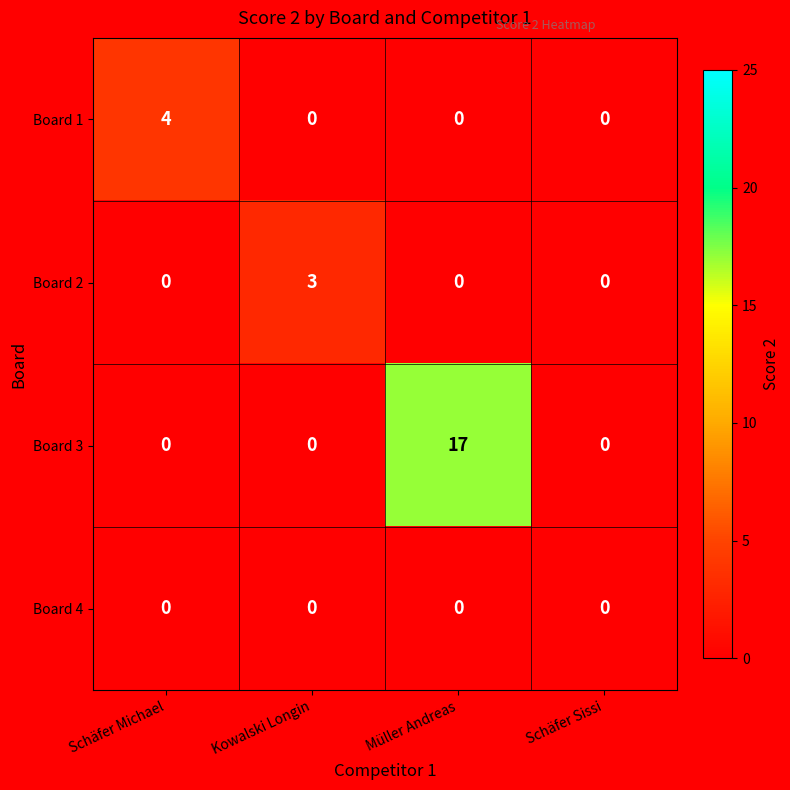

What is the highest value of the Board 1 series?

4